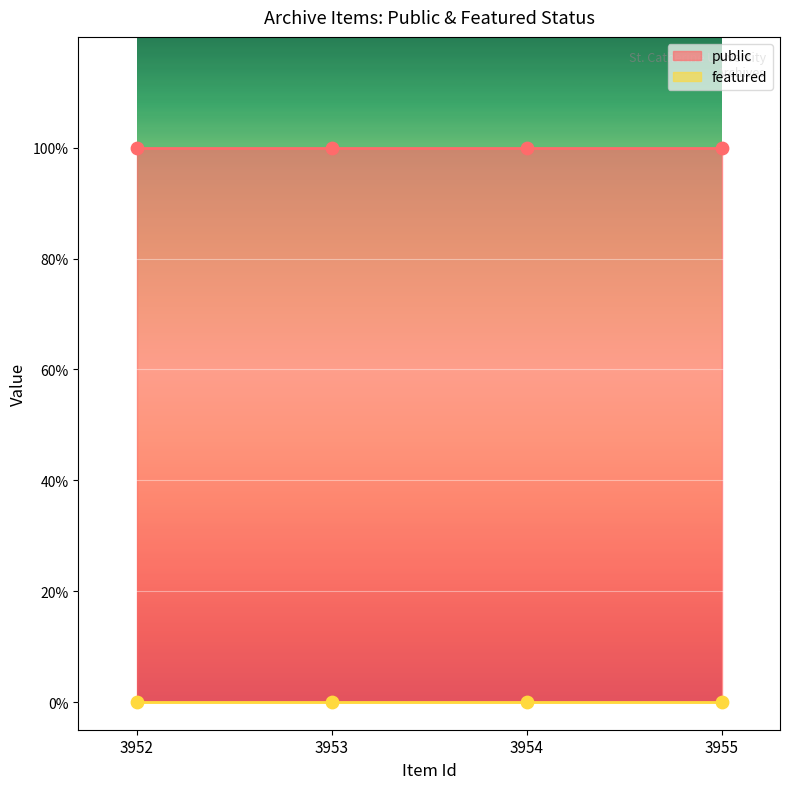

Which series contains the highest Y value?

public